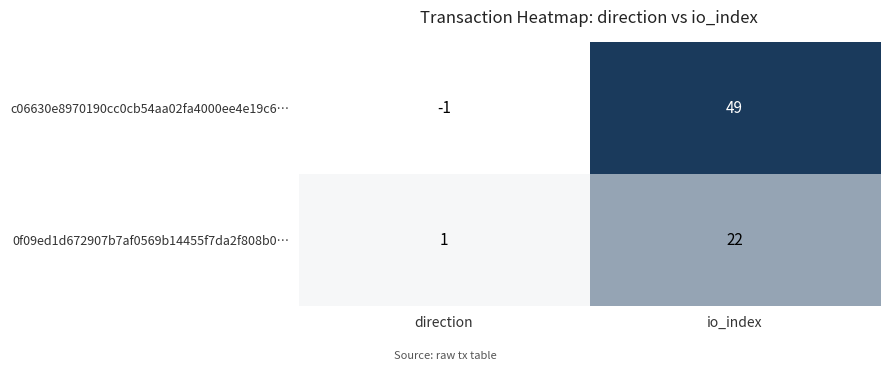

What is the difference between the maximum and minimum values in the 0f09ed1d672907b7af0569b14455f7da2f808b0… series?

21